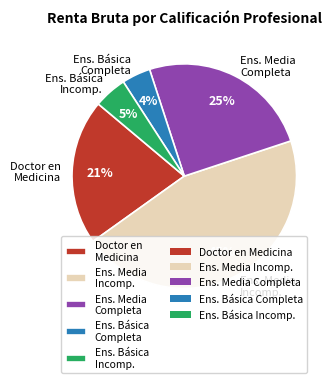

Between Ens. Básica Incomp. and Doctor en Medicina, which is larger?

Doctor en Medicina